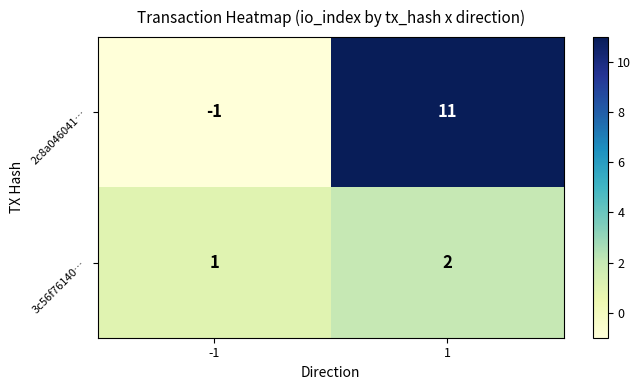

How many categories are shown in the chart?

2